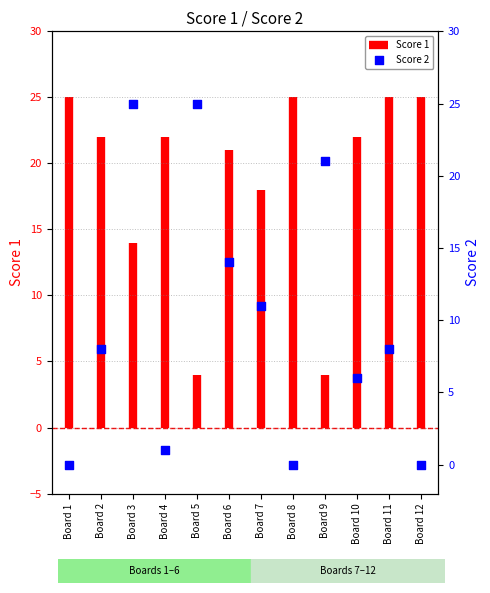

What is the change in value from Board 6 to Board 11?

-6